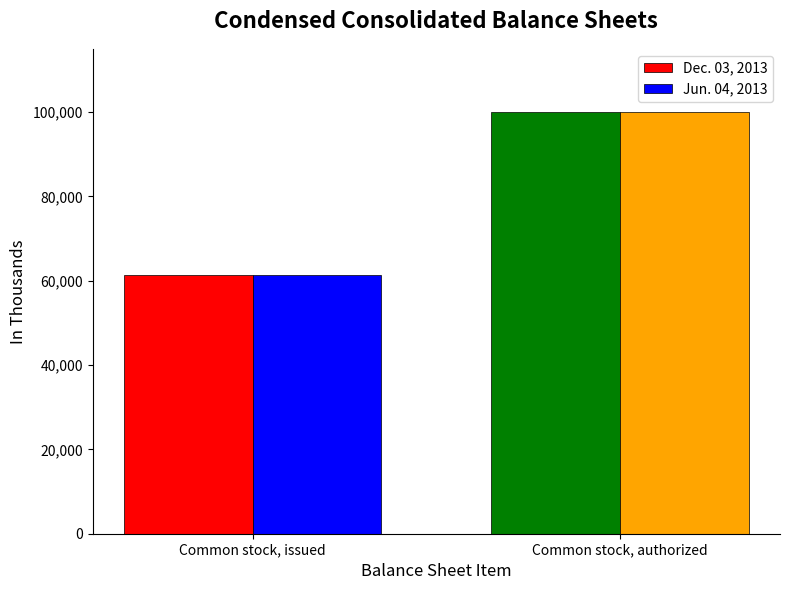

What is the value of the Dec. 03, 2013 bar at the 2nd from the left?

100000